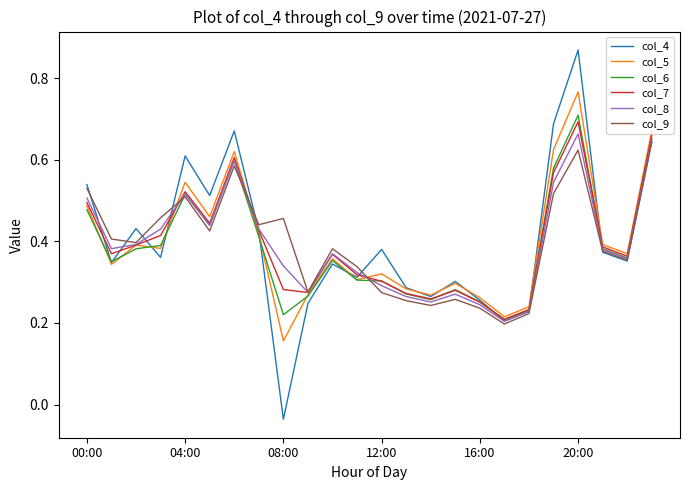

Which series has the largest range (max minus min)?

col_4